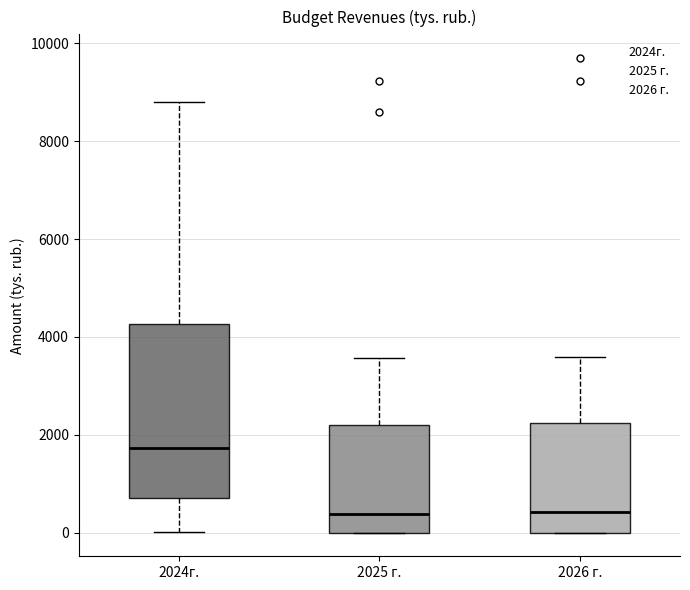

Reading left to right, read every box against the y-axis: the position of its median line, the range the box covers, and the ends of its whiskers. The values are not printed on the chart, so give them approximately, as read against the axis.

2024г.: median 1800, box 800 to 4200, whiskers 0 to 8800
2025 г.: median 400, box 0 to 2200, whiskers 0 to 3600
2026 г.: median 400, box 0 to 2200, whiskers 0 to 3600